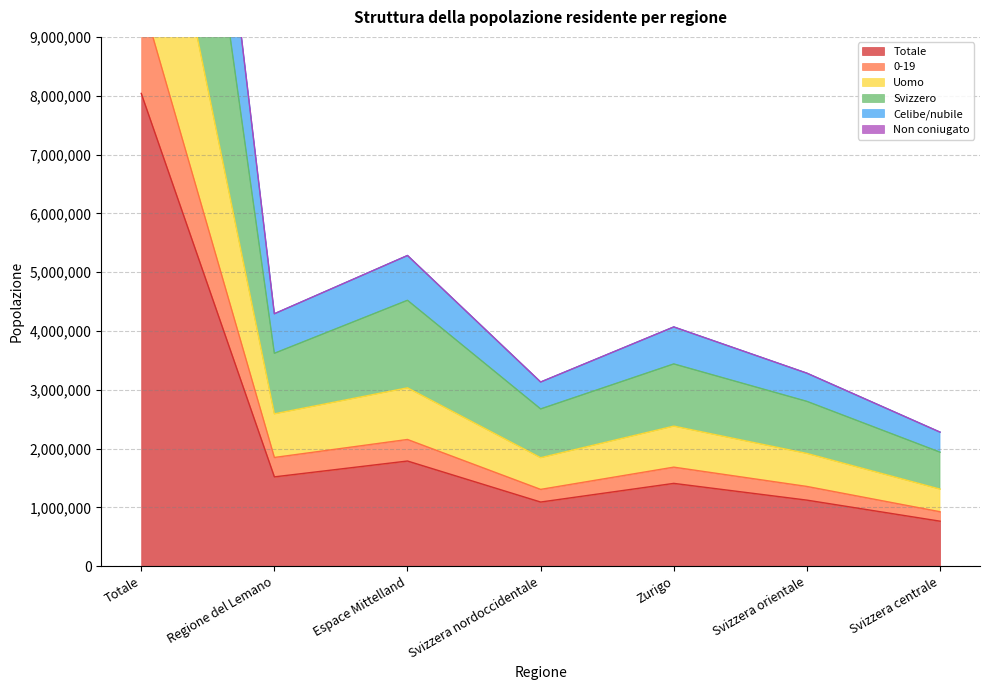

At how many categories does at least one series exceed 17508961?

1